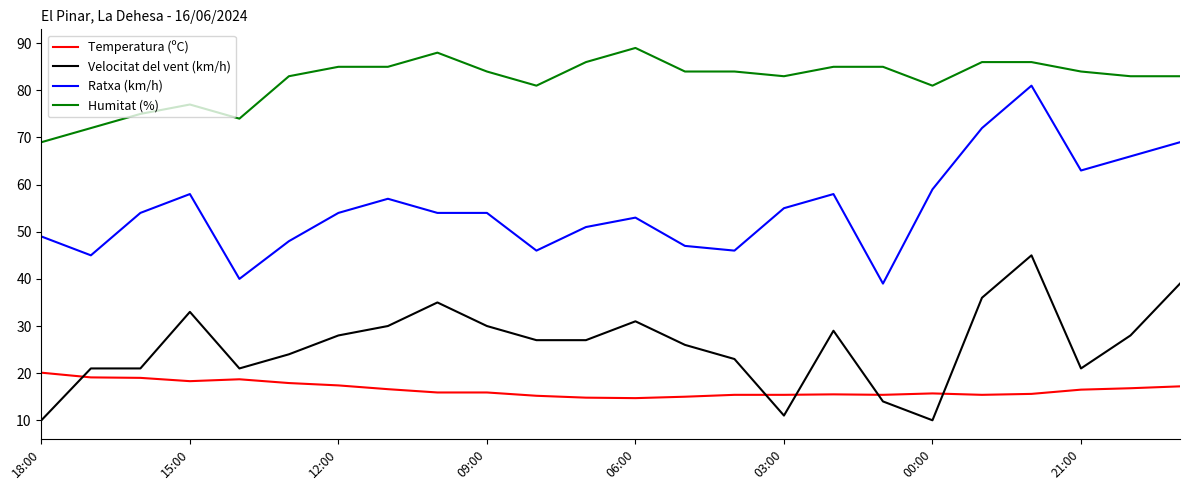

What is the difference between the second highest and second lowest values in the Ratxa (km/h) series?

32.0